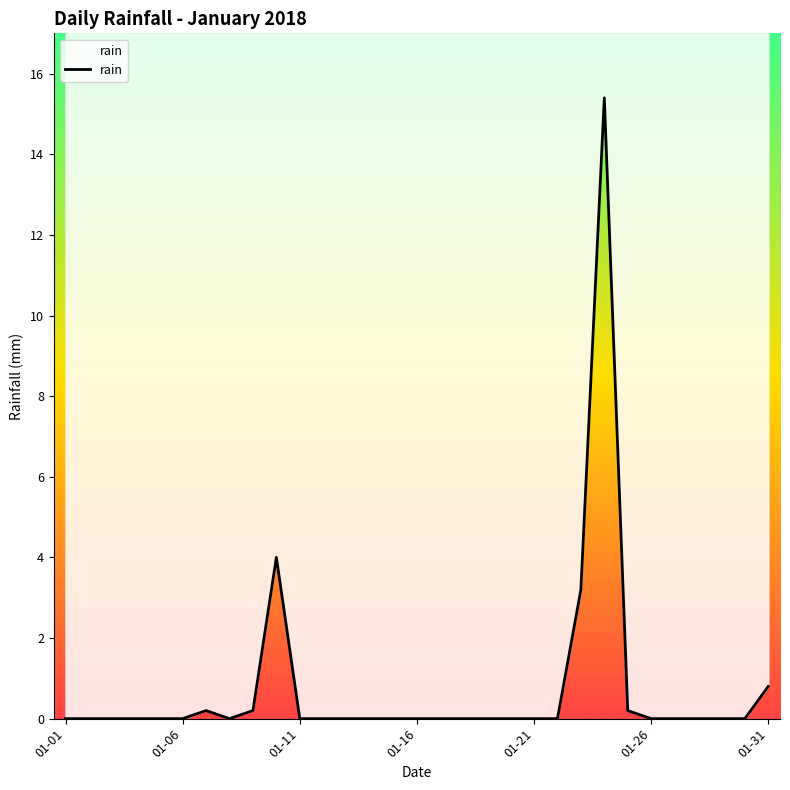

At which category does the data reach its first local valley?

7